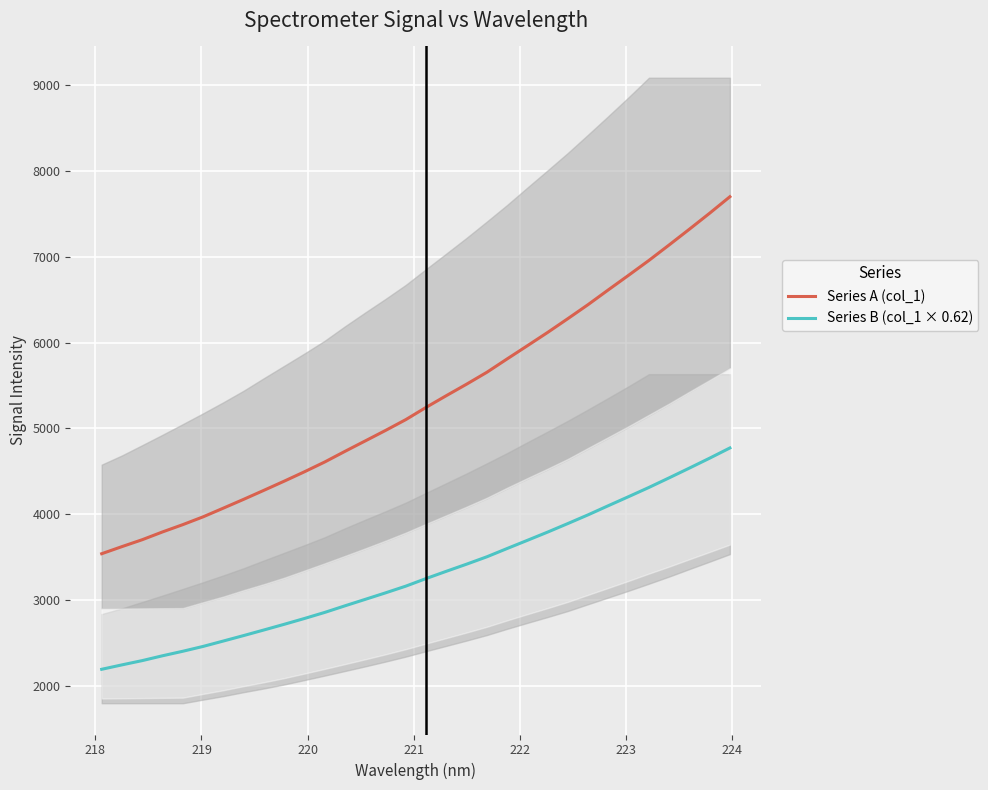

True or false: Series B (col_1 × 0.62) and Series A (col_1) intersect in this chart.

False